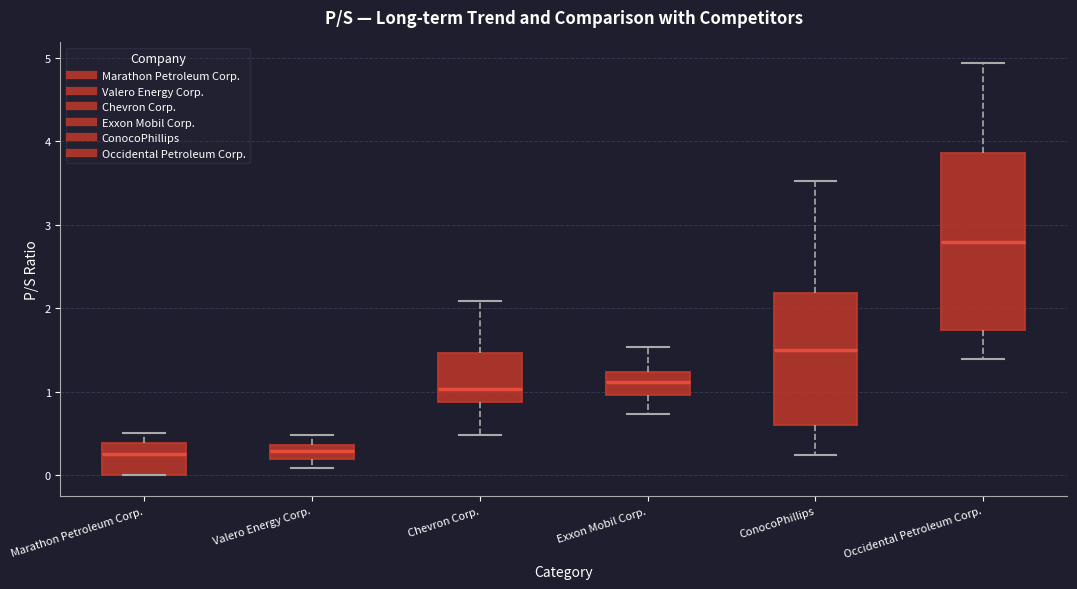

Where does the lower whisker of the box for ConocoPhillips end on the y-axis? The values are not printed on the chart, so give them approximately, as read against the axis.

0.2